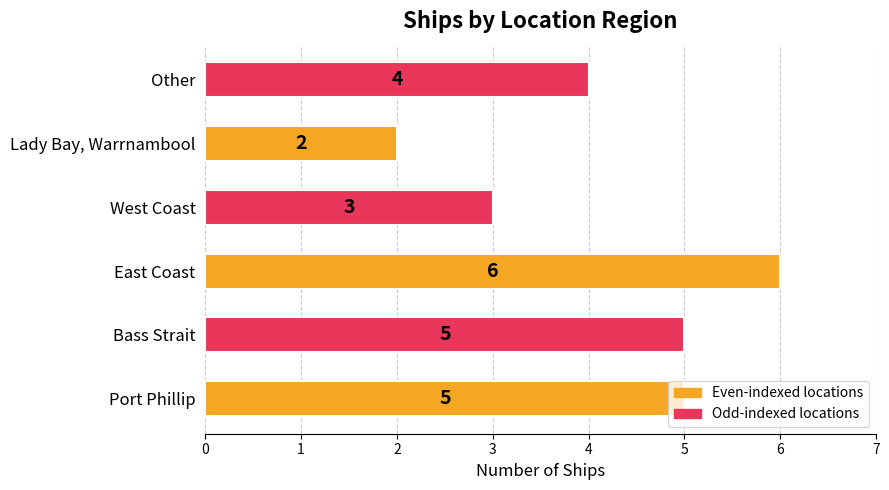

The value at Other is 6. True or false?

False